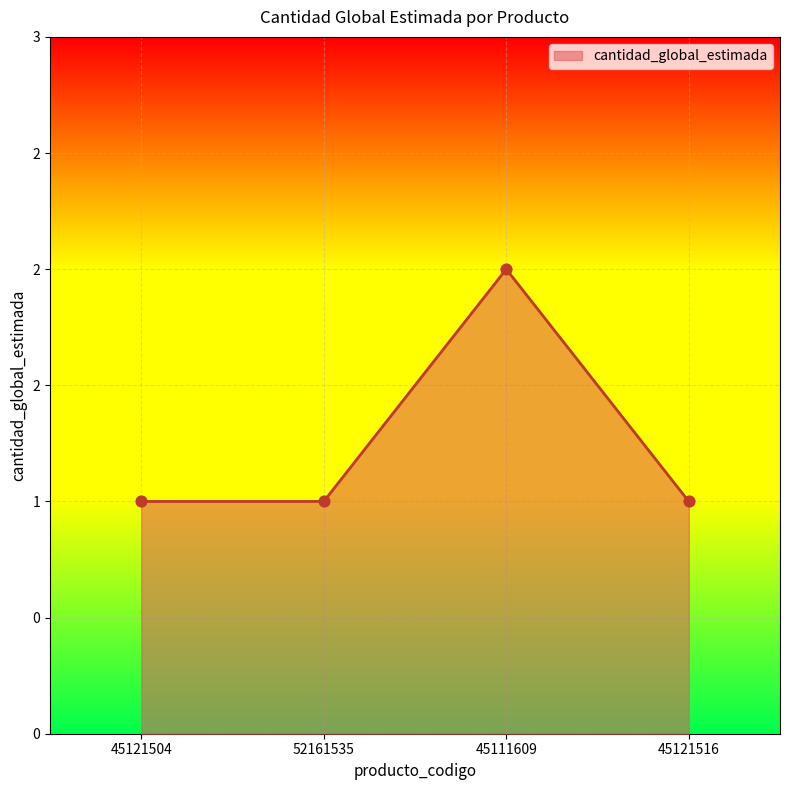

Approximately how many times larger is the value at 52161535 compared to 45111609?

0.5